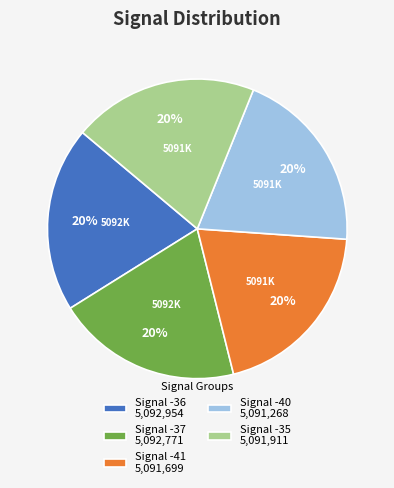

What percentage is the Signal -40 5,091,268 slice, to the nearest percent?

20%